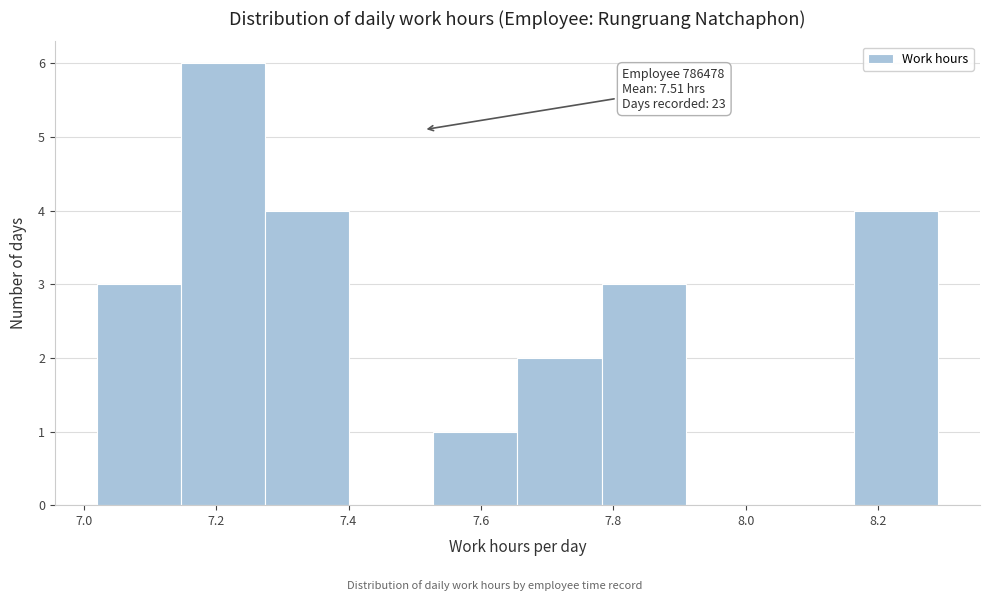

Over which range of the x-axis is the bar tallest?

7.14 to 7.28